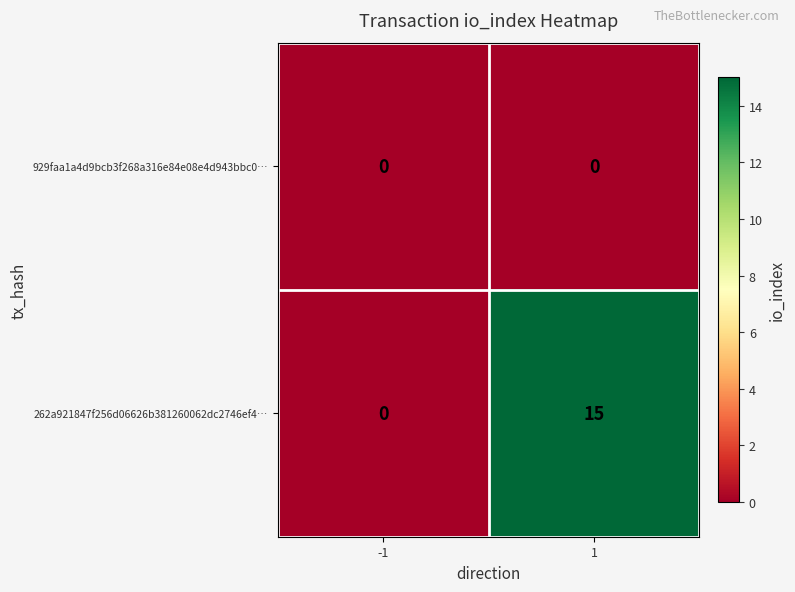

Which series has the largest total across all categories?

262a921847f256d06626b381260062dc2746ef4…